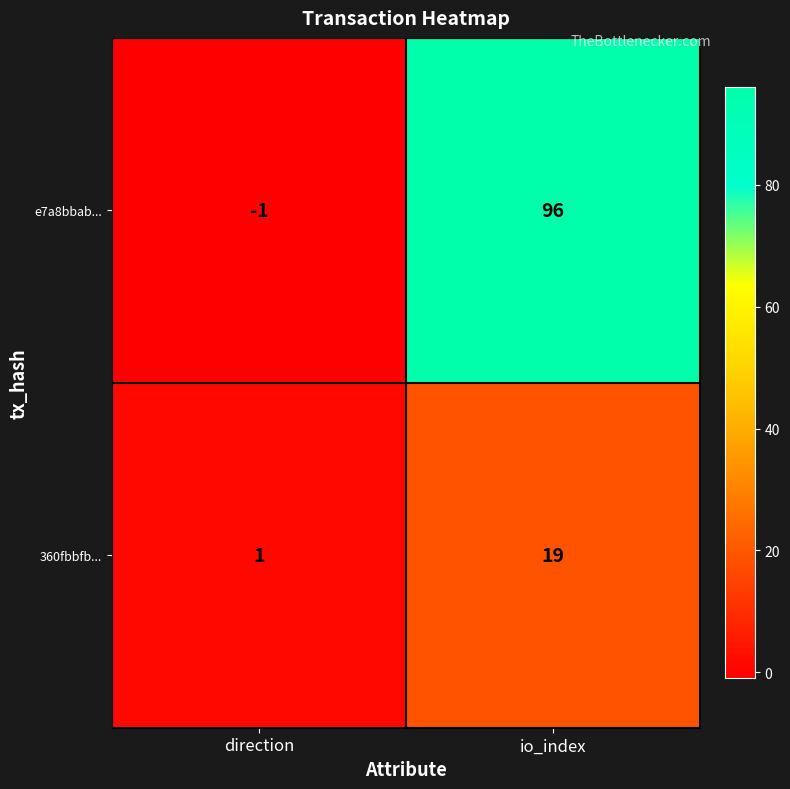

True or false: e7a8bbab... has a value of 96 at io_index.

True